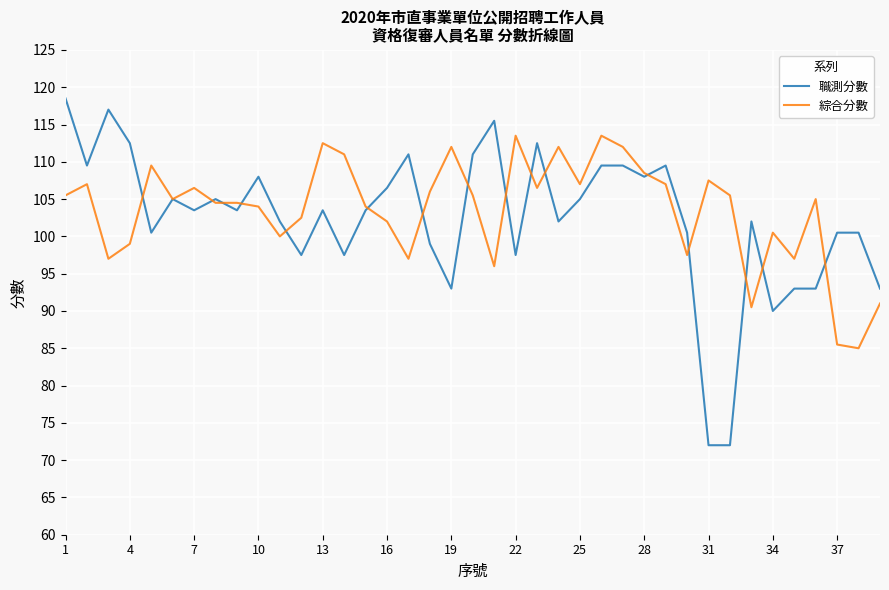

Which series has the largest range (max minus min)?

職測分數